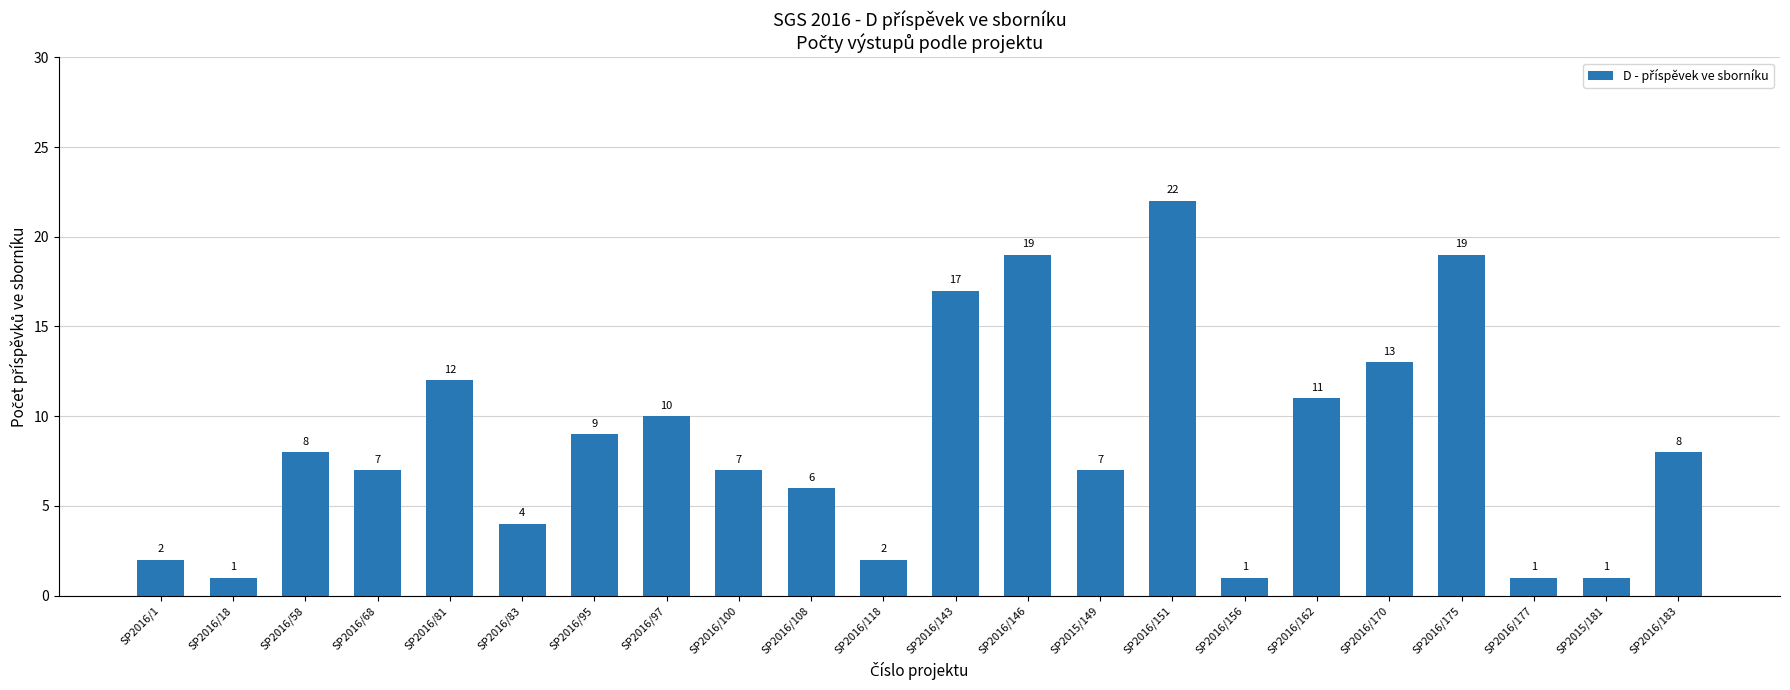

What is the ratio of the value at SP2016/156 to the value at SP2016/177?

1.0